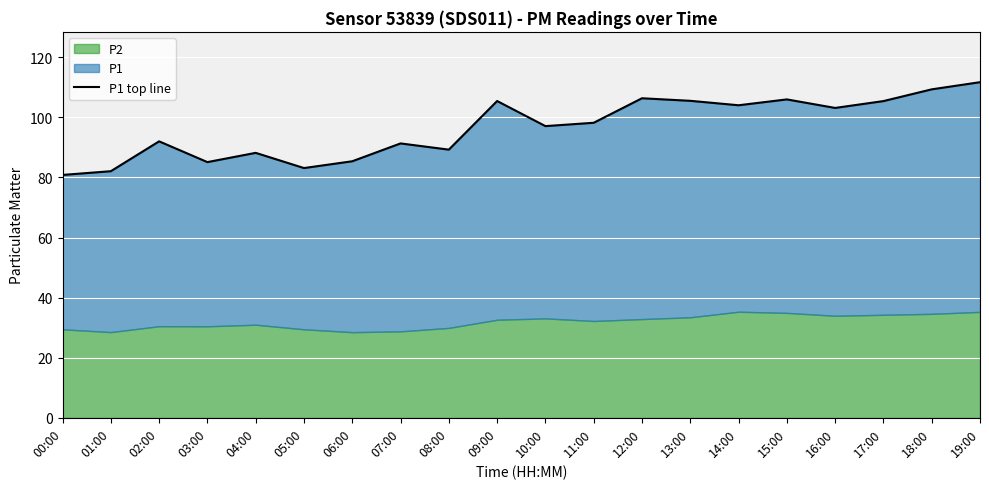

At which category does the data reach its first local peak?

02:00